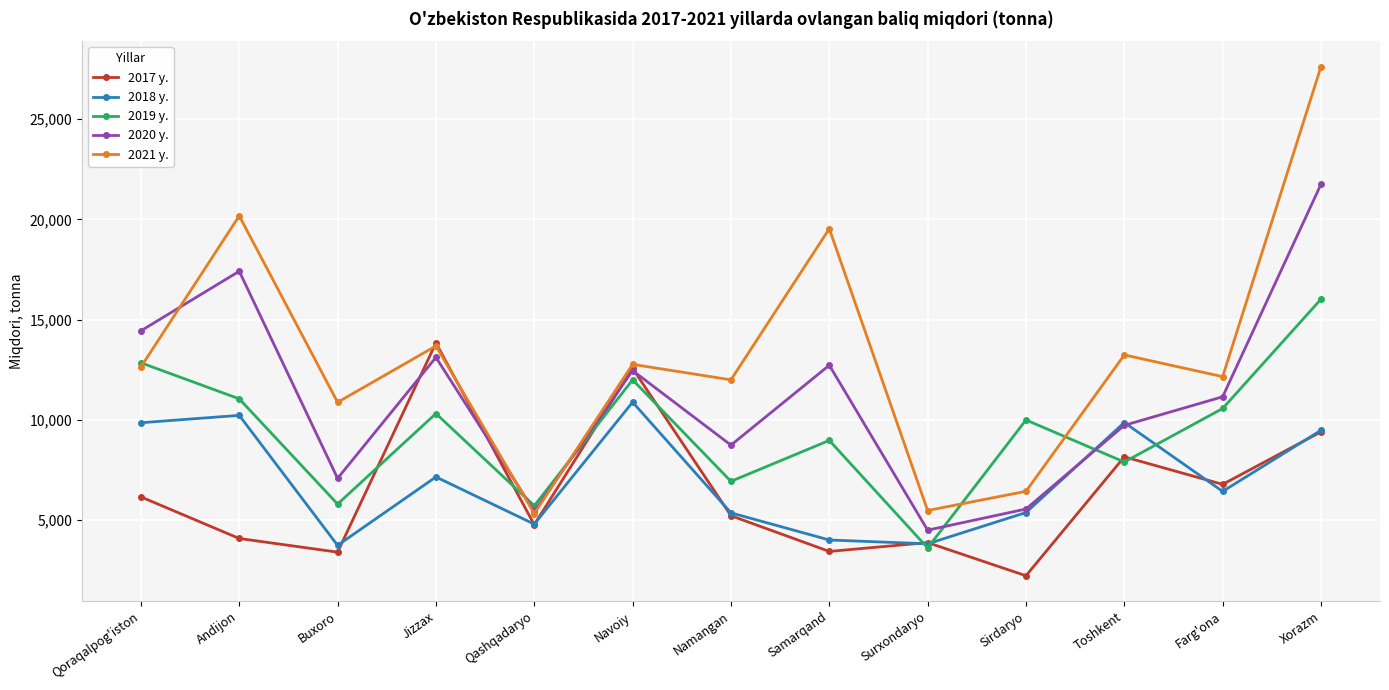

Which series has the largest range (max minus min)?

2021 y.